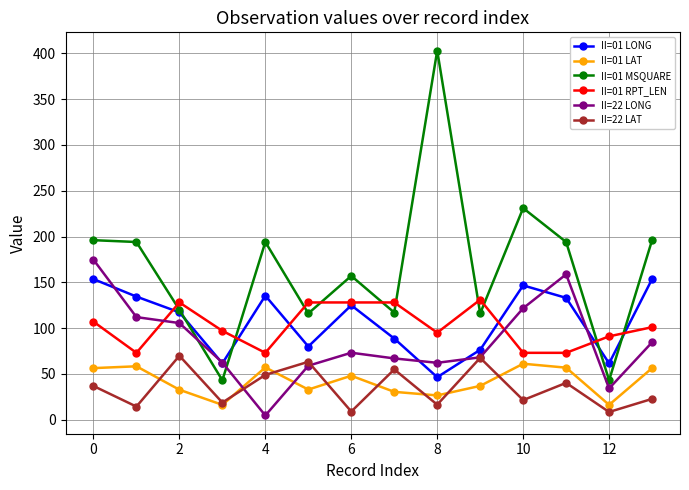

True or false: II=22 LAT and II=01 RPT_LEN cross at least once.

False